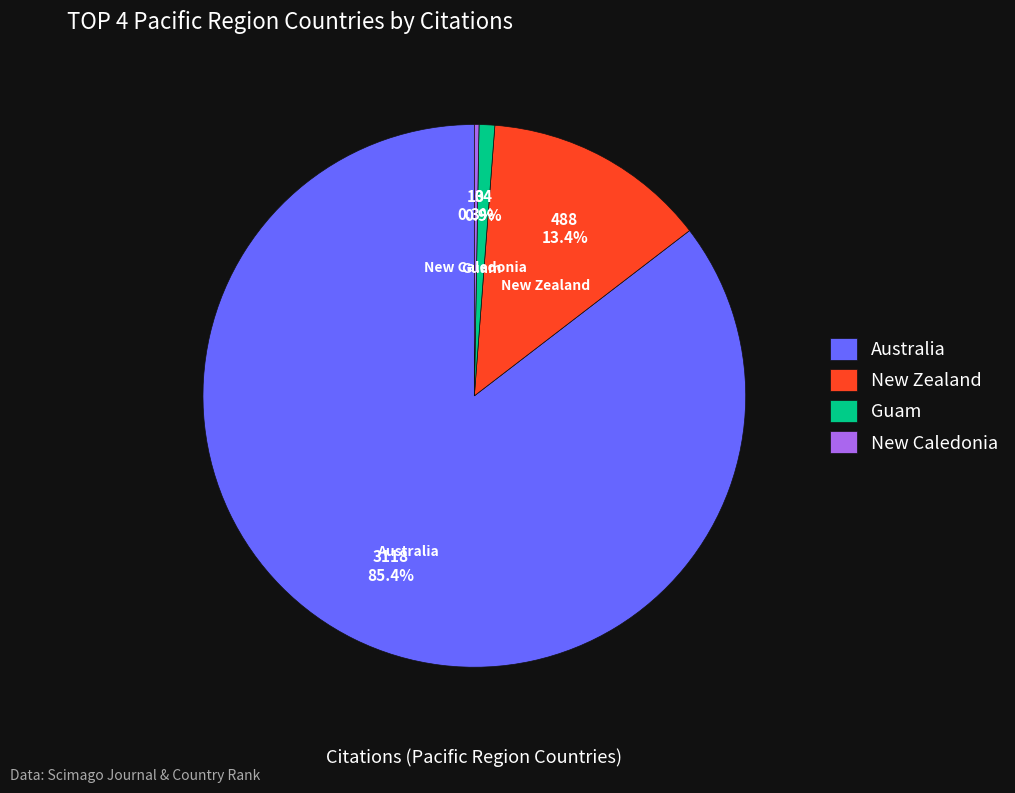

What percentage is NOT represented by New Zealand?

86.6%